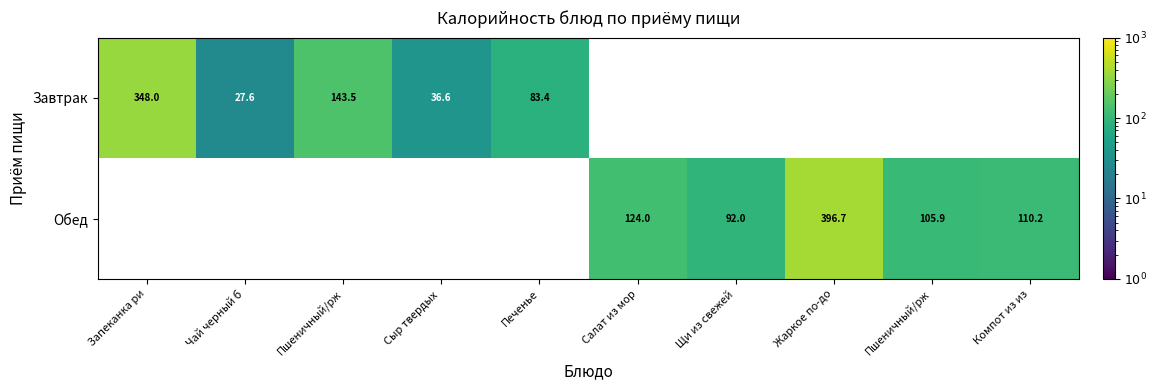

How many series are shown in this chart?

2